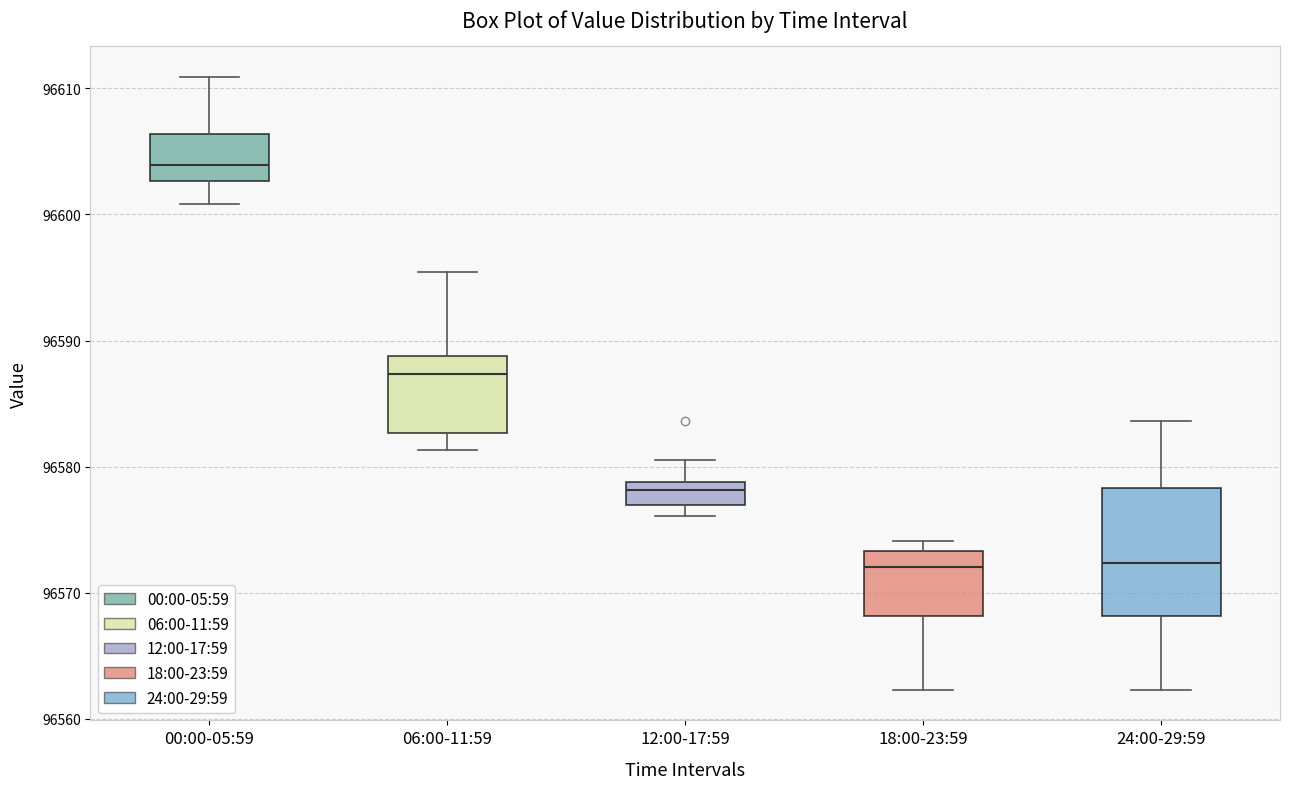

Reading left to right, transcribe this box plot: for each box, give where its median line is, the range the box spans, and where its two whiskers end, as read against the y-axis. The values are not printed on the chart, so give them approximately, as read against the axis.

00:00-05:59: median 96604, box 96603 to 96606, whiskers 96601 to 96611
06:00-11:59: median 96587, box 96583 to 96589, whiskers 96581 to 96595
12:00-17:59: median 96578, box 96577 to 96579, whiskers 96576 to 96581
18:00-23:59: median 96572, box 96568 to 96573, whiskers 96562 to 96574
24:00-29:59: median 96572, box 96568 to 96578, whiskers 96562 to 96584